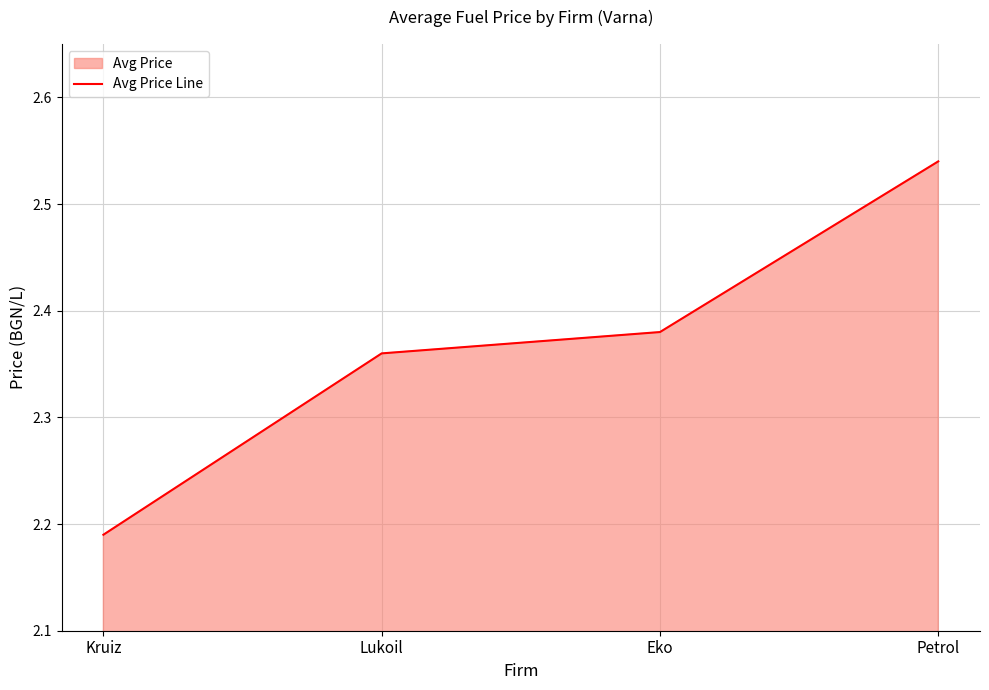

At which category does the chart reach its minimum across all series?

Kruiz